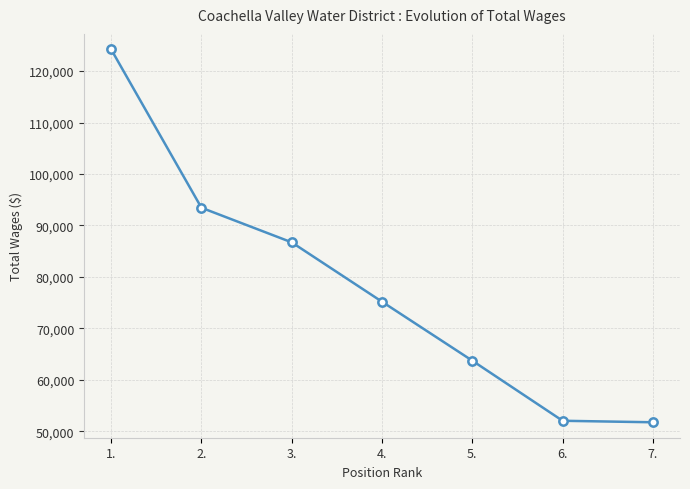

Is it true that the value at 3. is 86724?

True